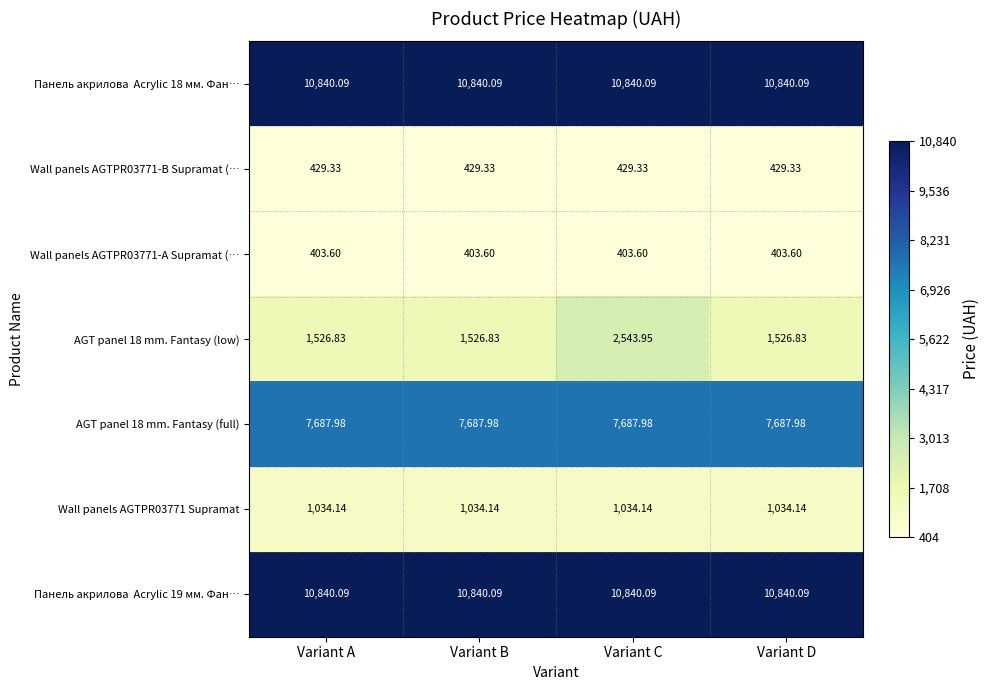

Which series has the widest spread of values?

AGT panel 18 mm. Fantasy (low)